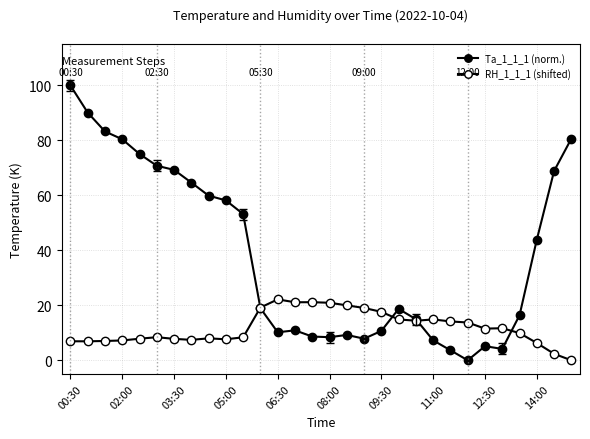

Which series has the largest total across all categories?

Ta_1_1_1 (norm.)